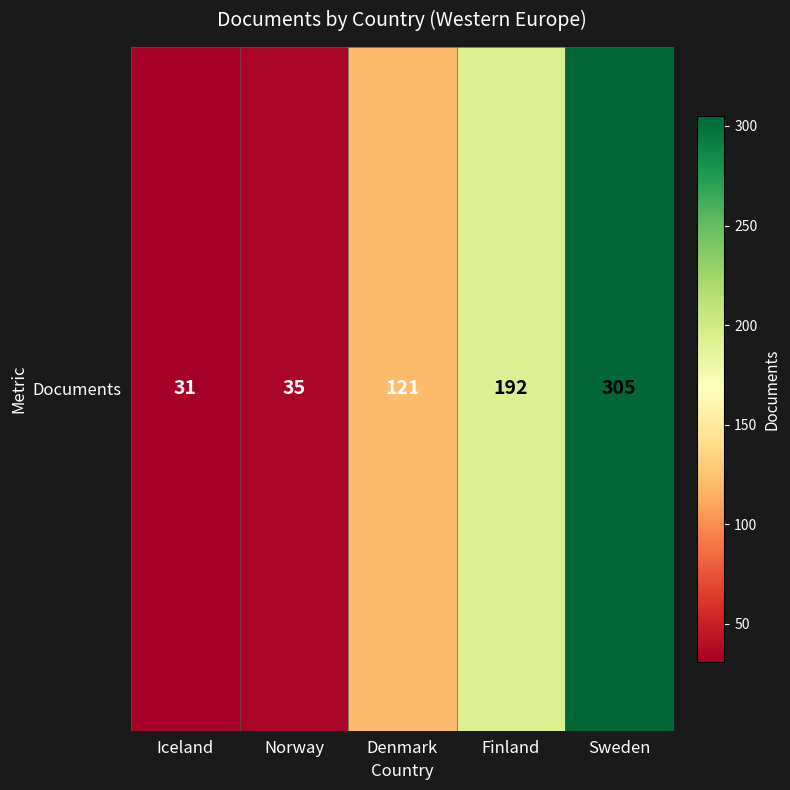

List the labels in order of value, largest first.

Sweden, Finland, Denmark, Norway, Iceland